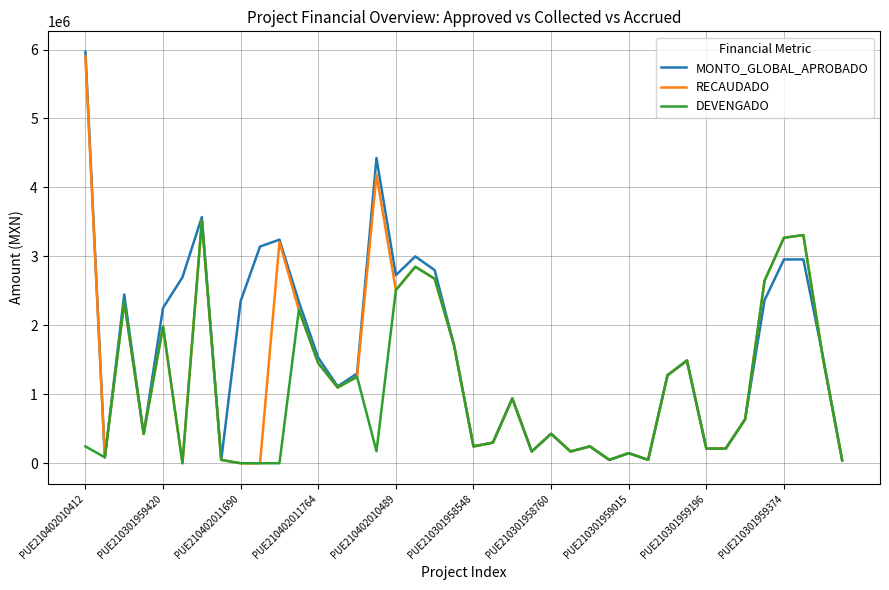

Rank the series by their average value, from highest to lowest.

MONTO_GLOBAL_APROBADO, RECAUDADO, DEVENGADO